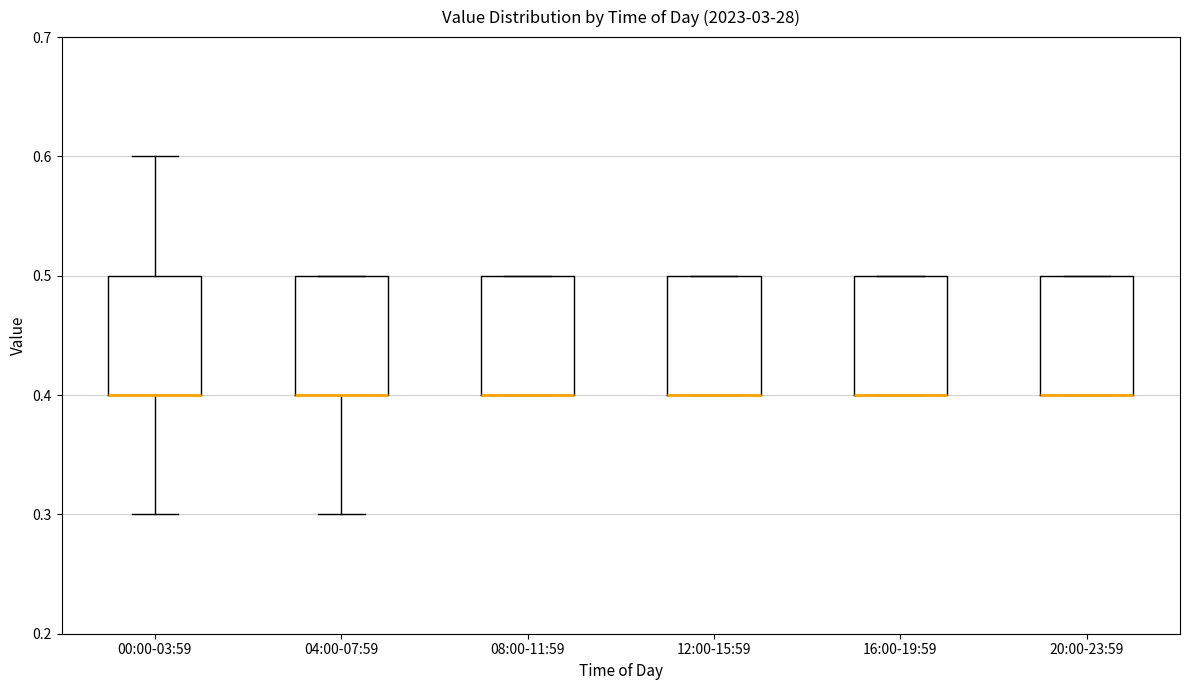

Reading left to right, transcribe this box plot: for each box, give where its median line is, the range the box spans, and where its two whiskers end, as read against the y-axis. The values are not printed on the chart, so give them approximately, as read against the axis.

00:00-03:59: median 0.4 (drawn on the box's lower edge), box 0.4 to 0.5, whiskers 0.3 to 0.6
04:00-07:59: median 0.4 (drawn on the box's lower edge), box 0.4 to 0.5, whiskers 0.3 to 0.5
08:00-11:59: median 0.4 (drawn on the box's lower edge), box 0.4 to 0.5, whiskers 0.4 to 0.5
12:00-15:59: median 0.4 (drawn on the box's lower edge), box 0.4 to 0.5, whiskers 0.4 to 0.5
16:00-19:59: median 0.4 (drawn on the box's lower edge), box 0.4 to 0.5, whiskers 0.4 to 0.5
20:00-23:59: median 0.4 (drawn on the box's lower edge), box 0.4 to 0.5, whiskers 0.4 to 0.5